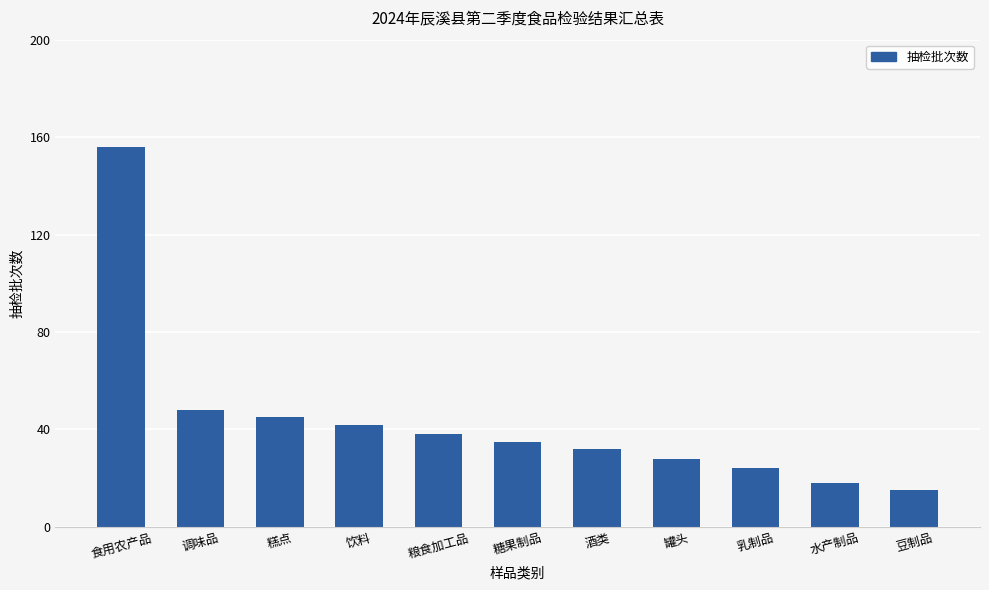

What is the difference between the maximum and minimum values?

141